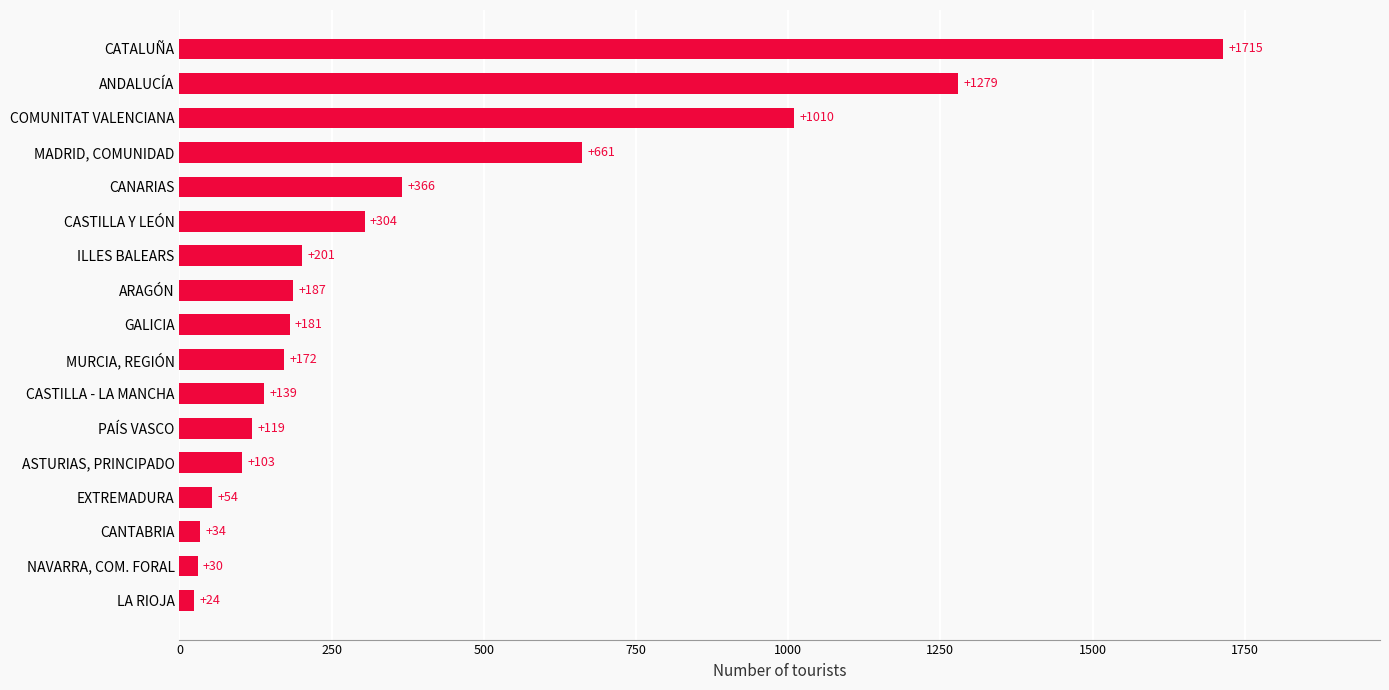

Is it true that the value at CANTABRIA is 34?

True